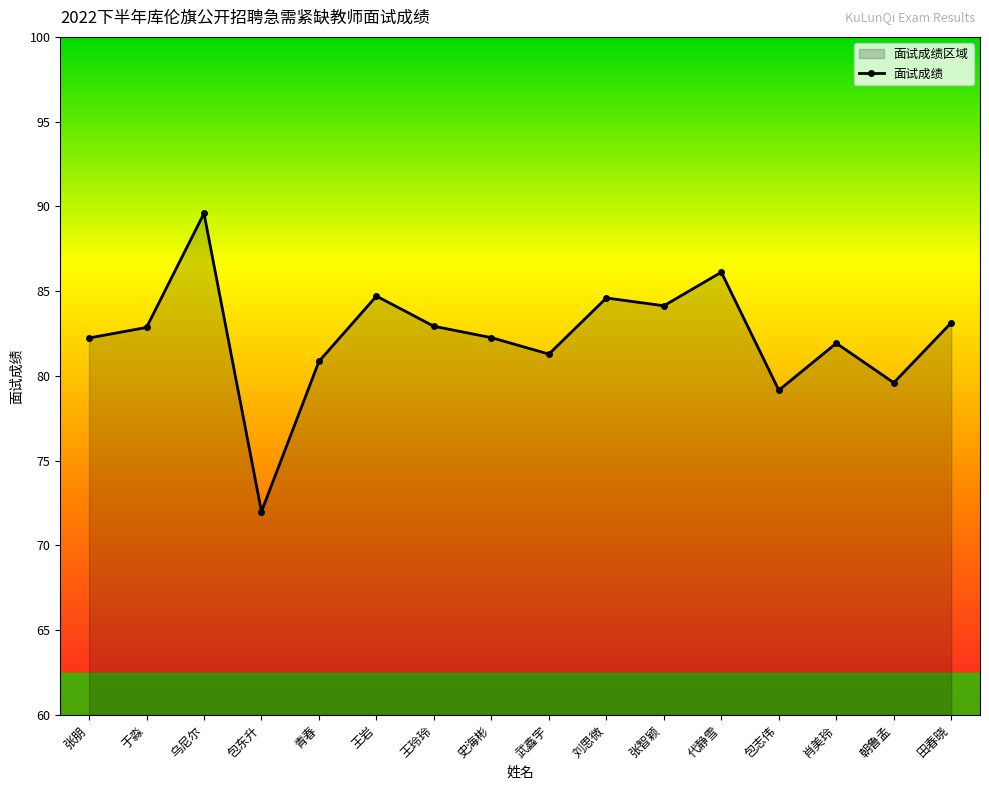

How many interior local valleys (lower than both neighbors) does the data have?

5